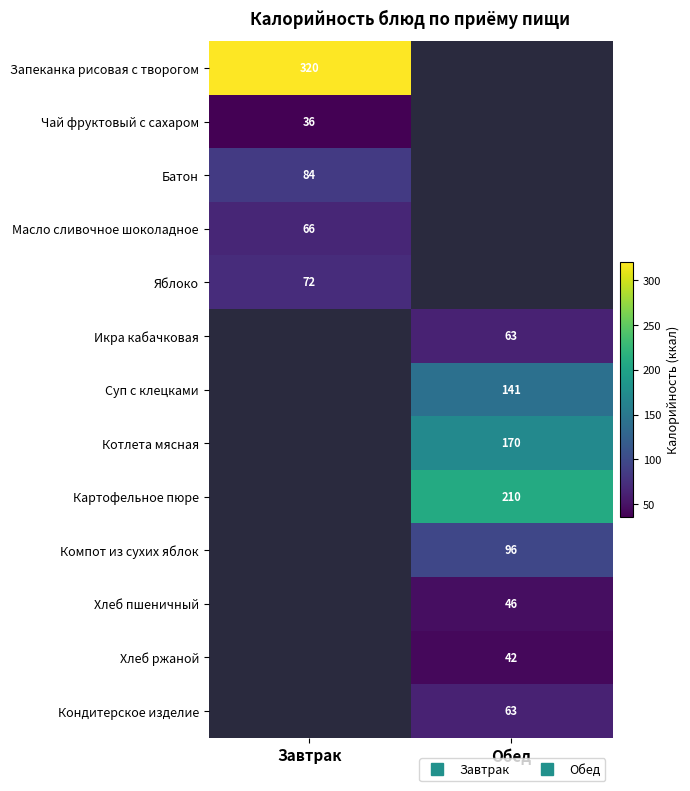

What is the difference between the highest and lowest values at Завтрак?

284.0